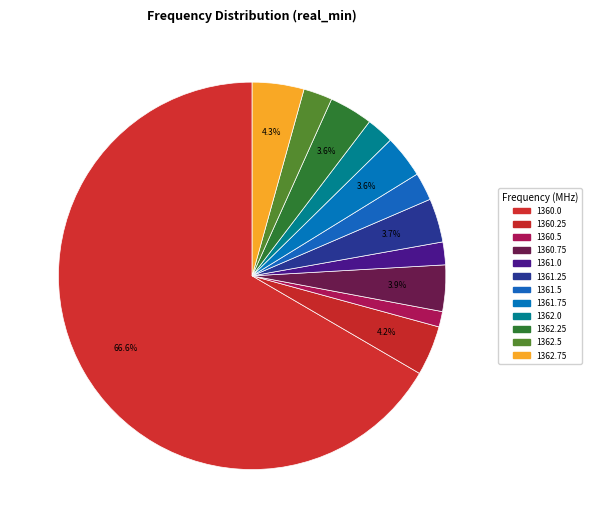

To the nearest percent, what is the combined percentage of 1361.0 and 1360.5?

3%